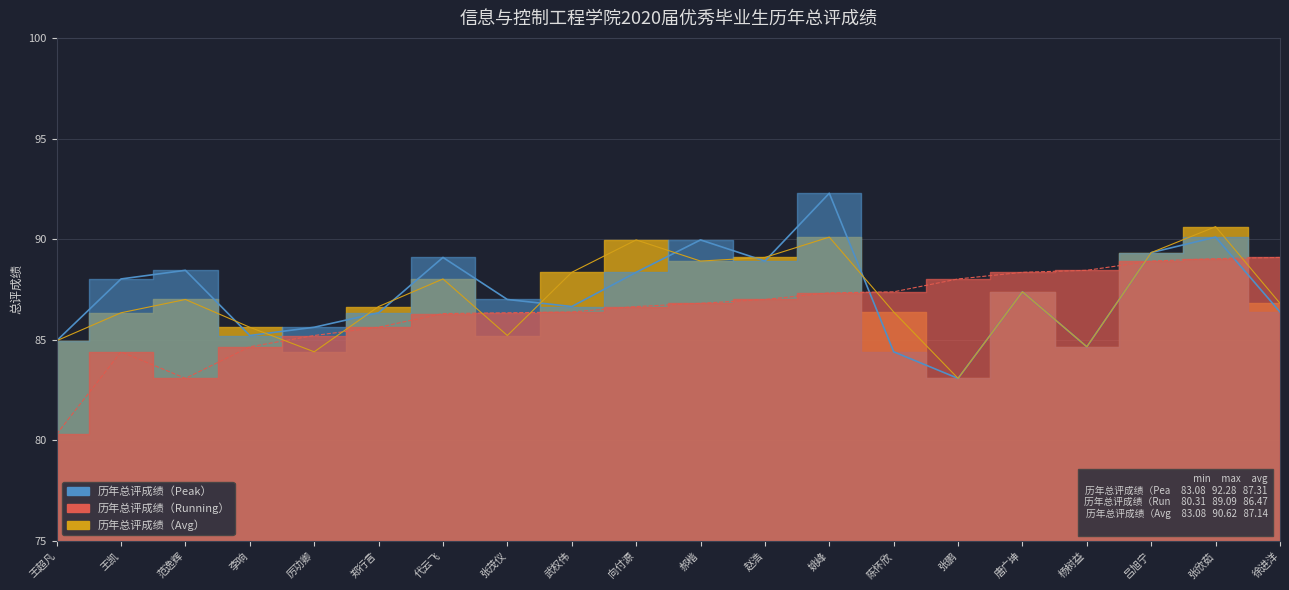

In 历年总评成绩（Avg）, how many points are higher than both neighbors (excluding endpoints)?

6